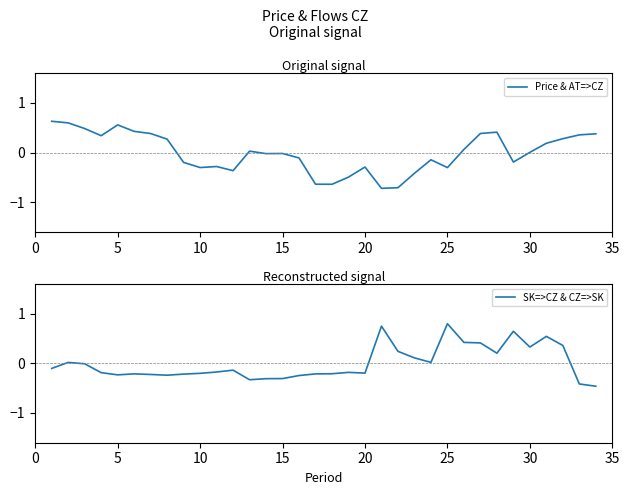

Which series has the largest total across all categories?

SK=>CZ & CZ=>SK